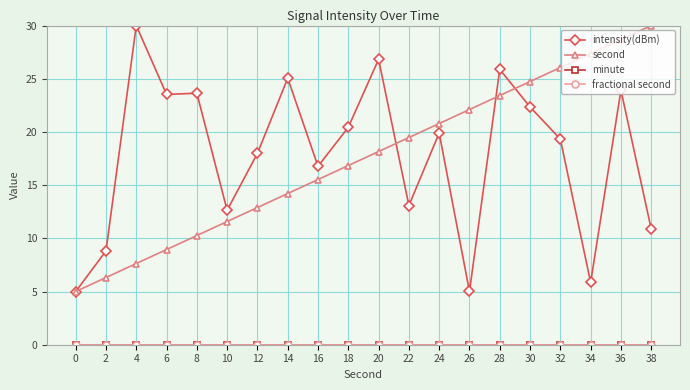

The value of fractional second at 8 is 0.0. True or false?

True